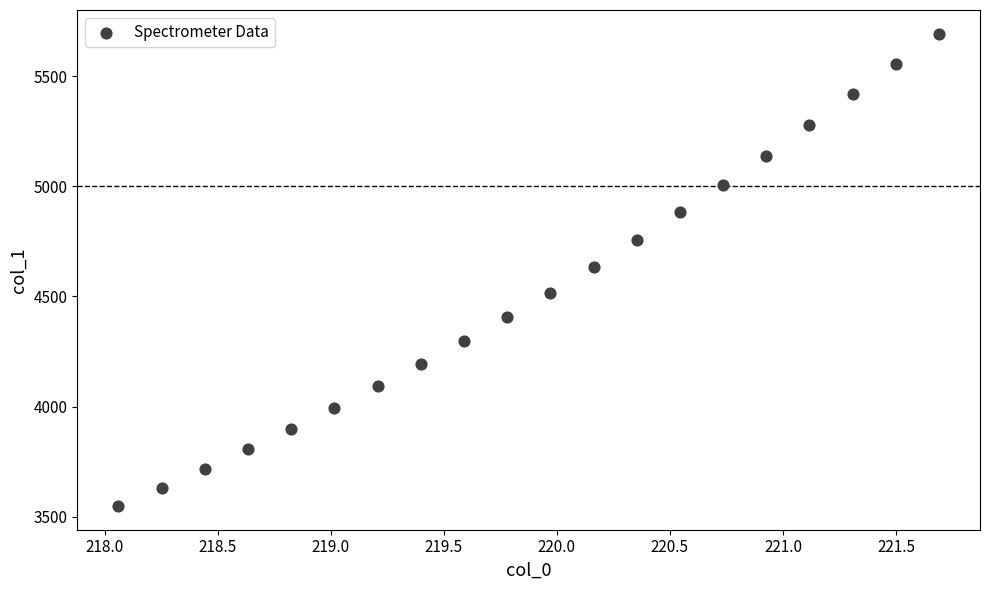

What is the range of X values (max minus min)?

3.6